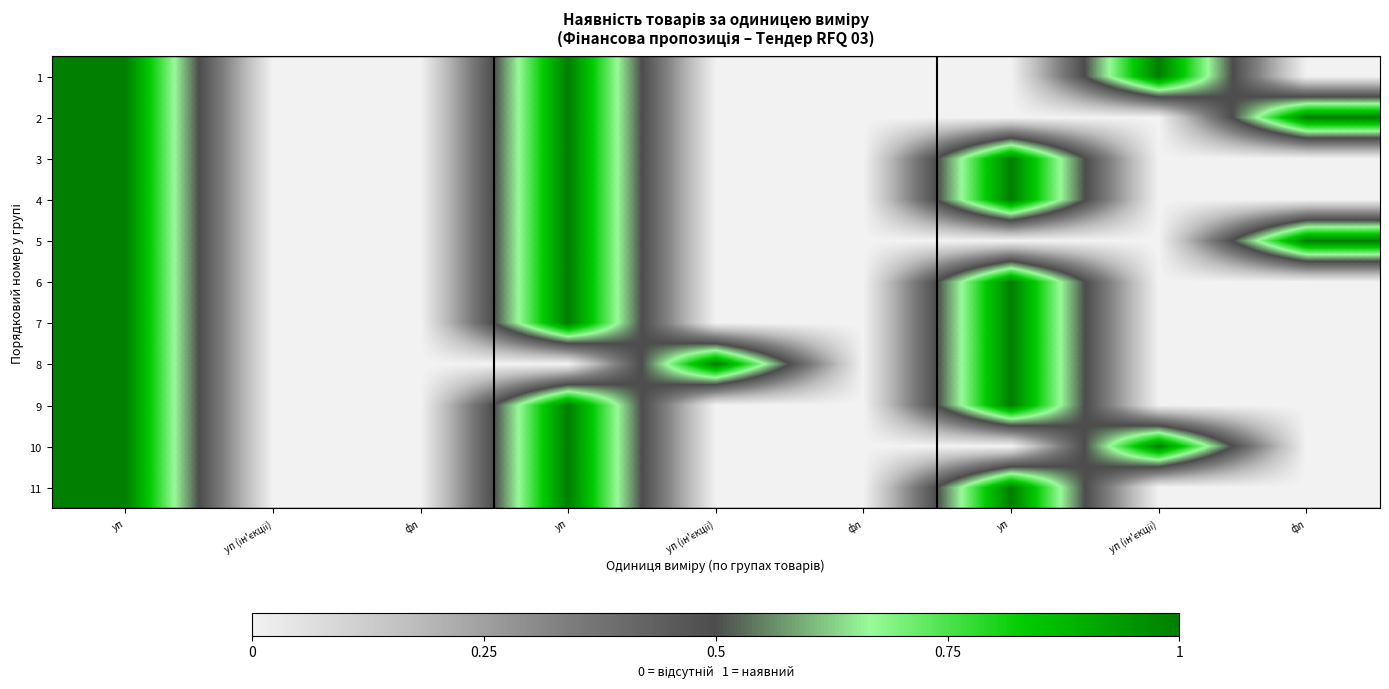

At which category is the sum across all series the highest?

уп